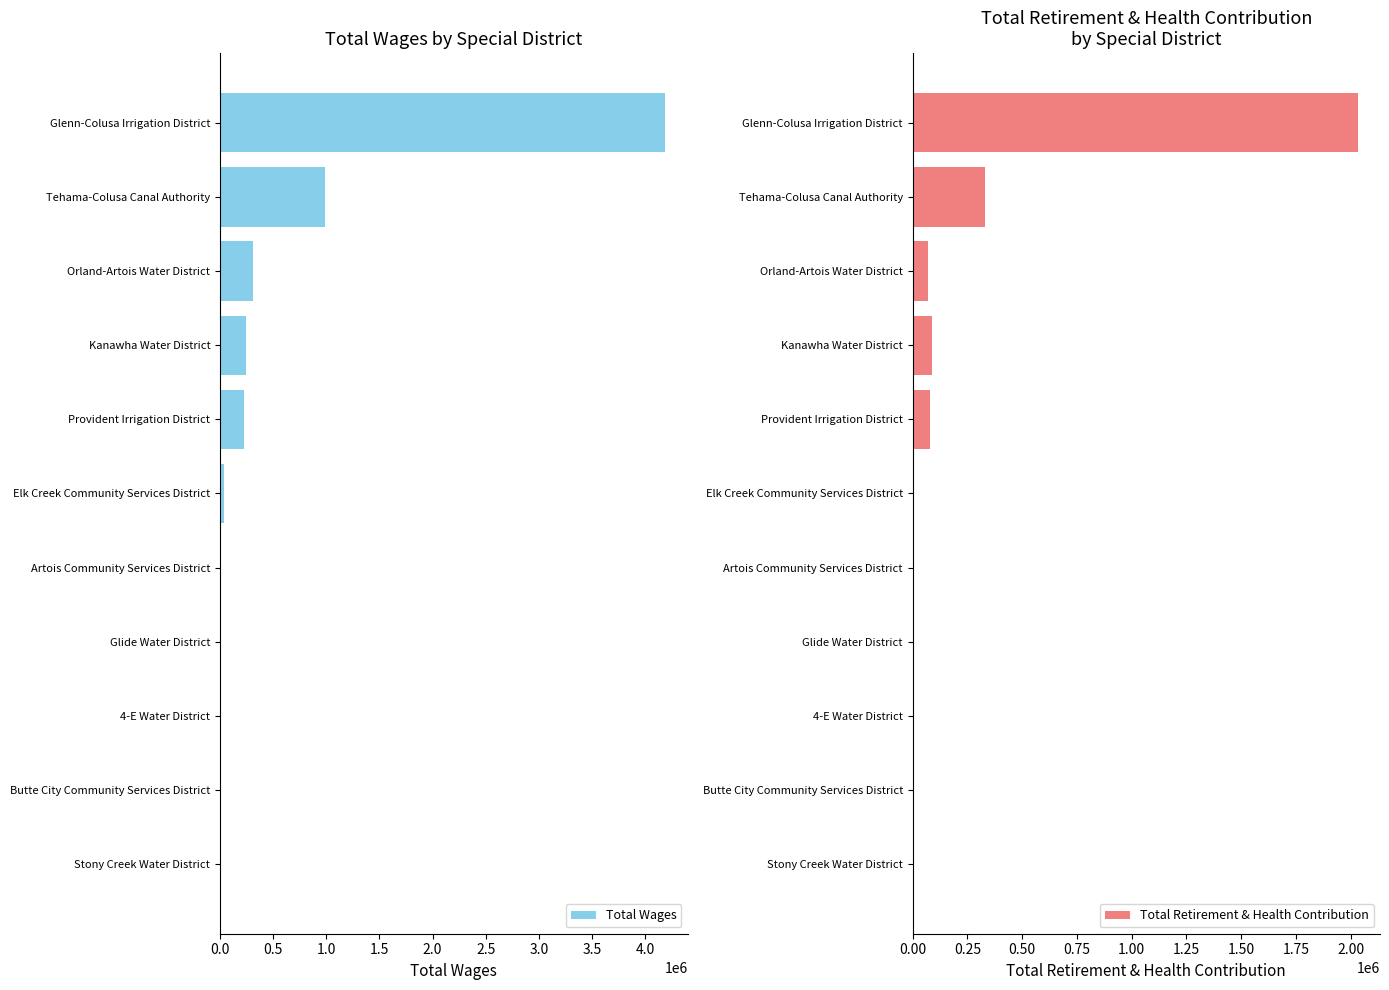

What is the average value of the Total Retirement & Health Contribution series?

236873